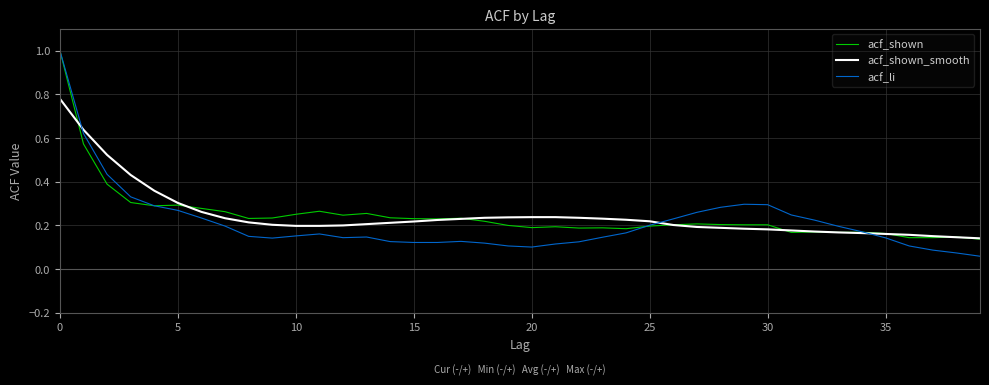

What is the greatest value displayed?

1.0